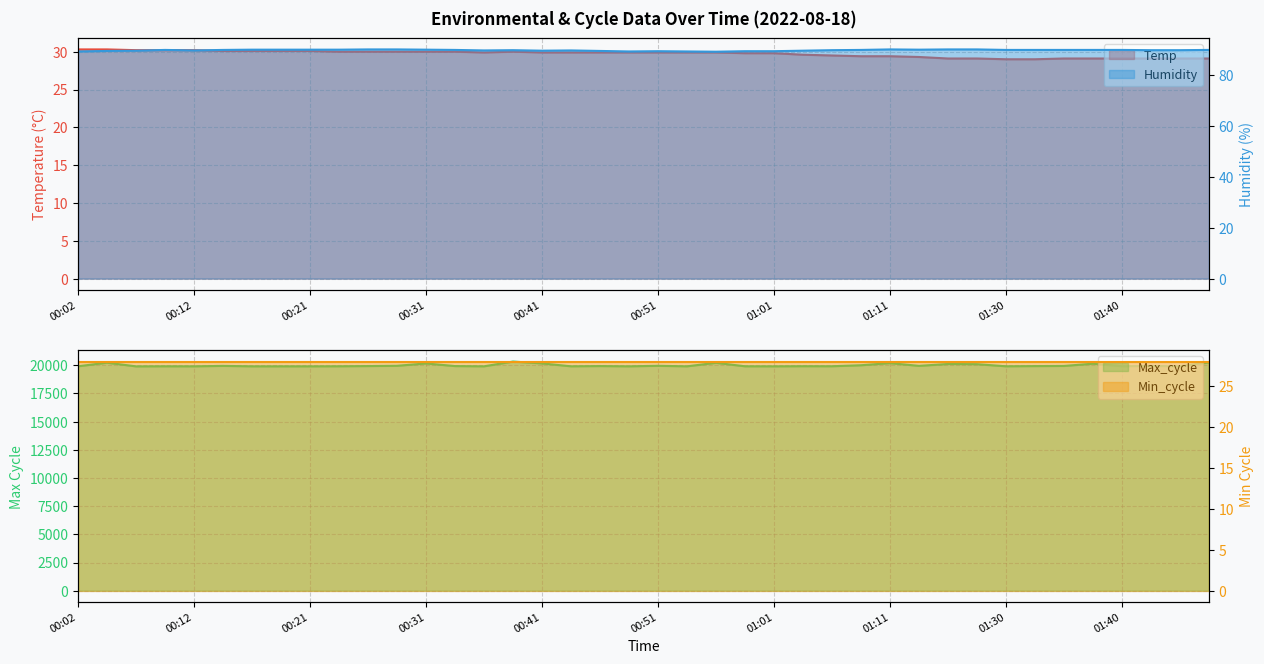

Which series has the largest range (max minus min)?

Max_cycle